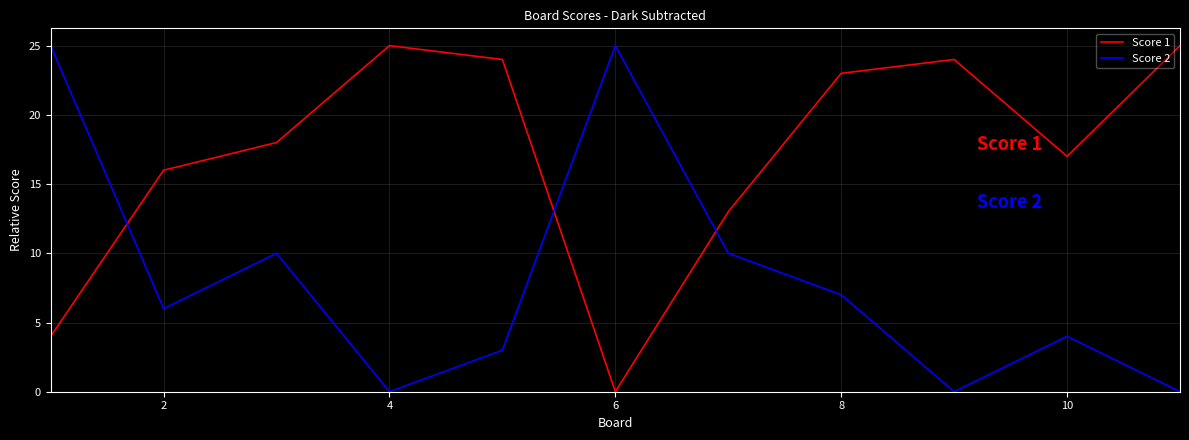

True or false: Score 2 and Score 1 intersect in this chart.

True